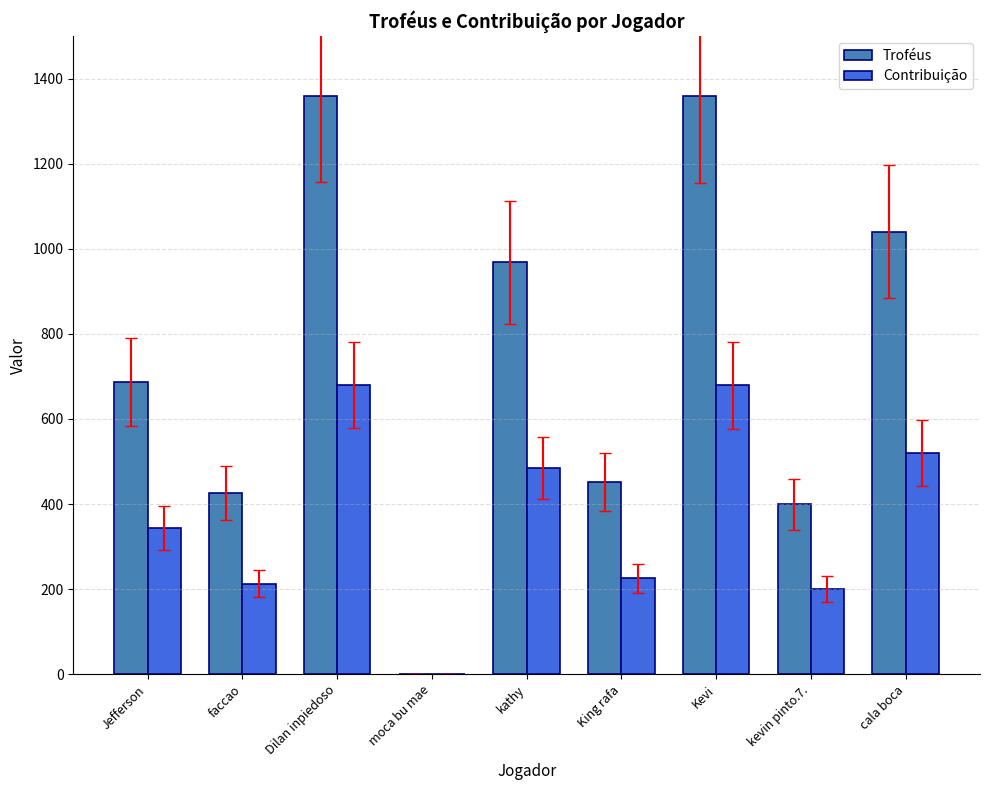

What is the sum of the Troféus values at moca bu mae and Kevi?

1358